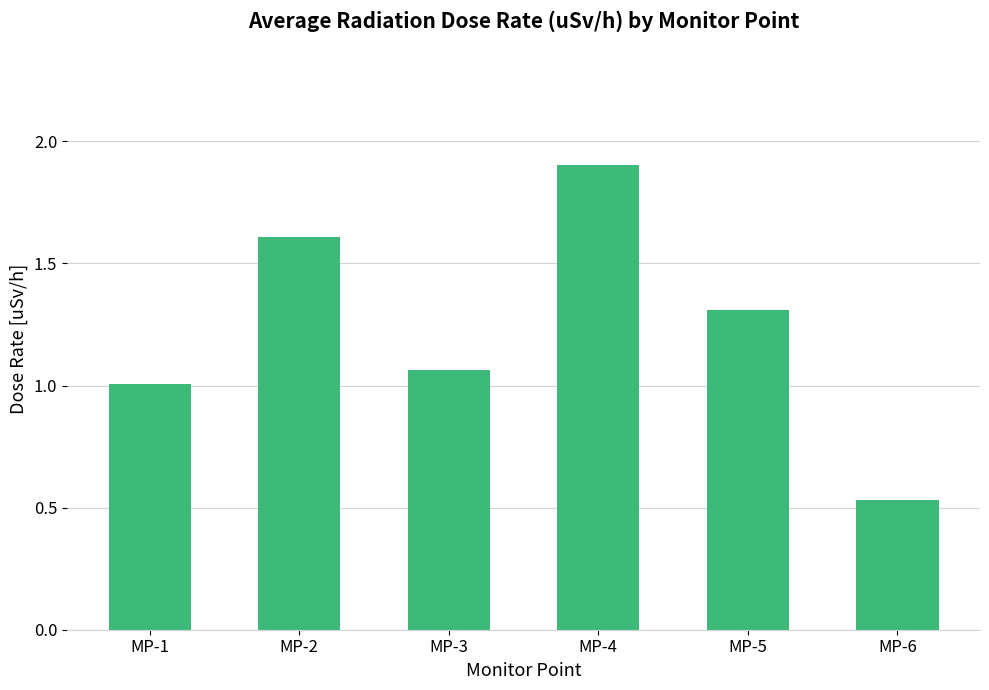

The value at MP-4 is 2.7. True or false?

False